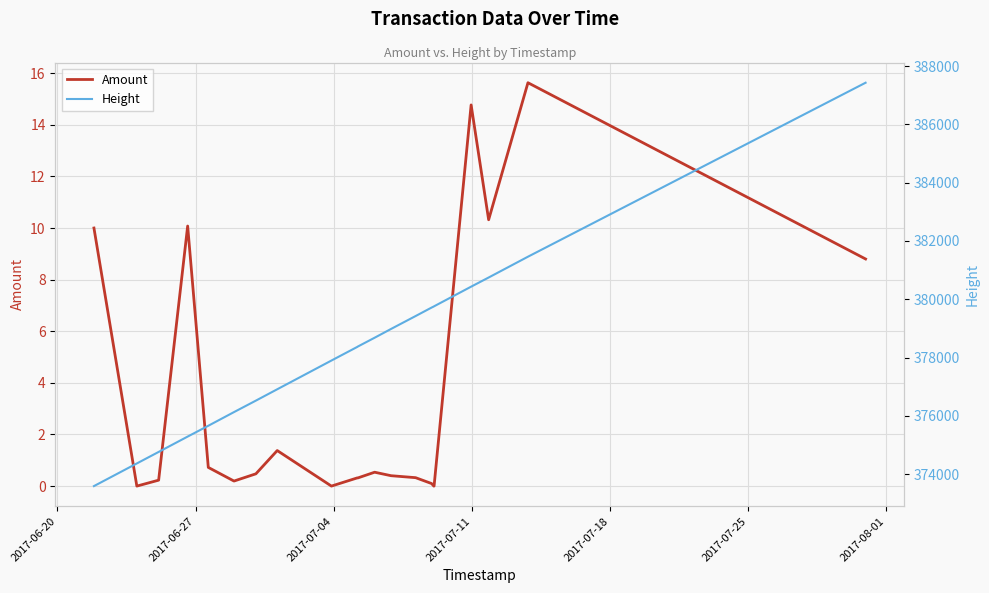

Is it true that Height equals 498991.1 at 12?

False